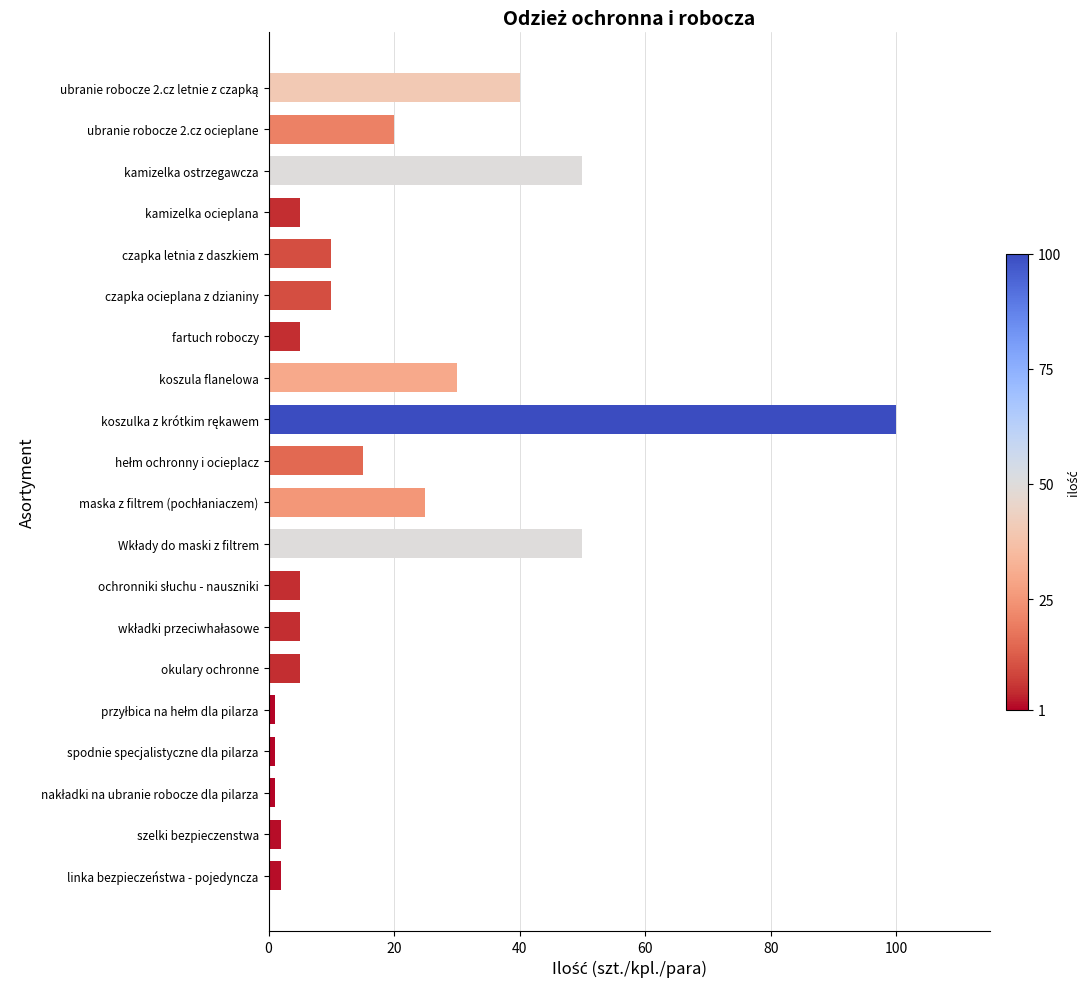

How many series are shown in this chart?

1